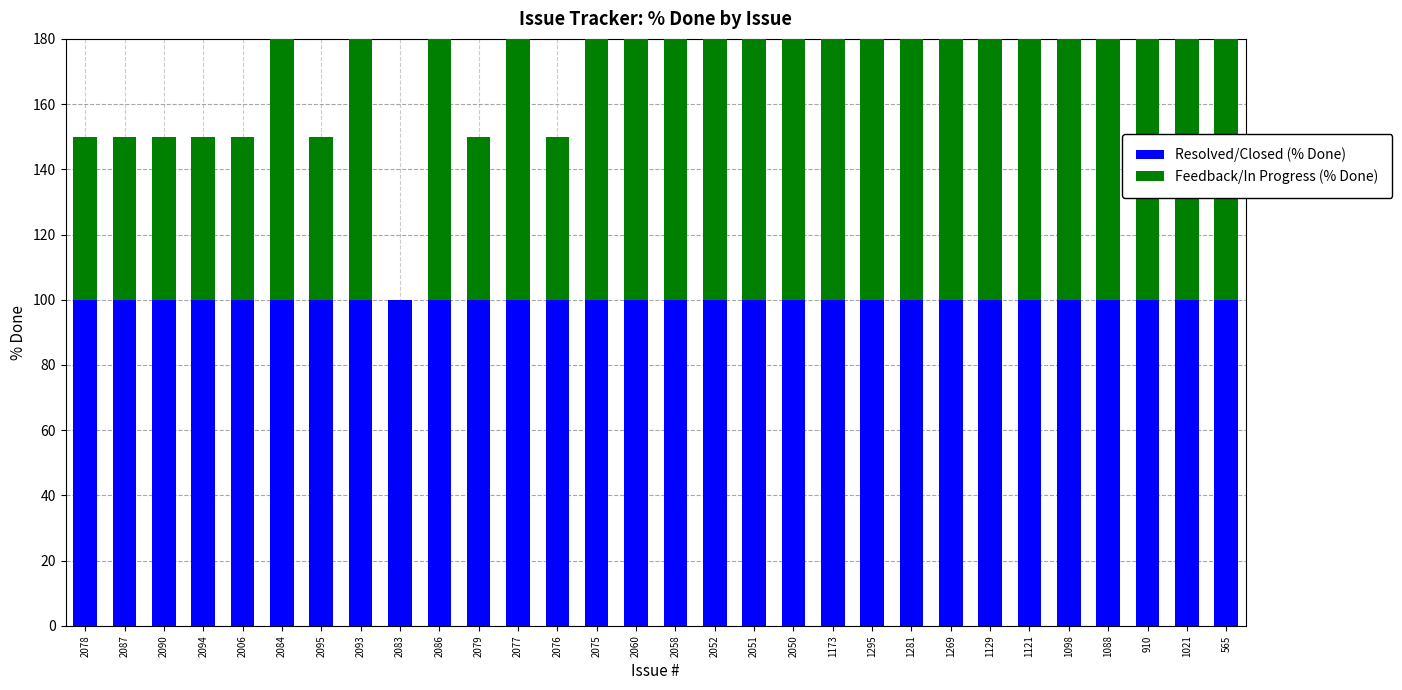

Reading right to left, extract all data points from this chart.

Resolved/Closed (% Done): 565=100	1021=100	910=100	1088=100	1098=100	1121=100	1129=100	1269=100	1281=100	1295=100	1173=100	2050=100	2051=100	2052=100	2058=100	2060=100	2075=100	2076=100	2077=100	2079=100	2086=100	2083=100	2093=100	2095=100	2084=100	2006=100	2094=100	2090=100	2087=100	2078=100
Feedback/In Progress (% Done): 565=100	1021=100	910=100	1088=100	1098=100	1121=100	1129=100	1269=100	1281=100	1295=100	1173=100	2050=100	2051=100	2052=100	2058=100	2060=100	2075=80	2076=50	2077=90	2079=50	2086=100	2083=0	2093=80	2095=50	2084=90	2006=50	2094=50	2090=50	2087=50	2078=50